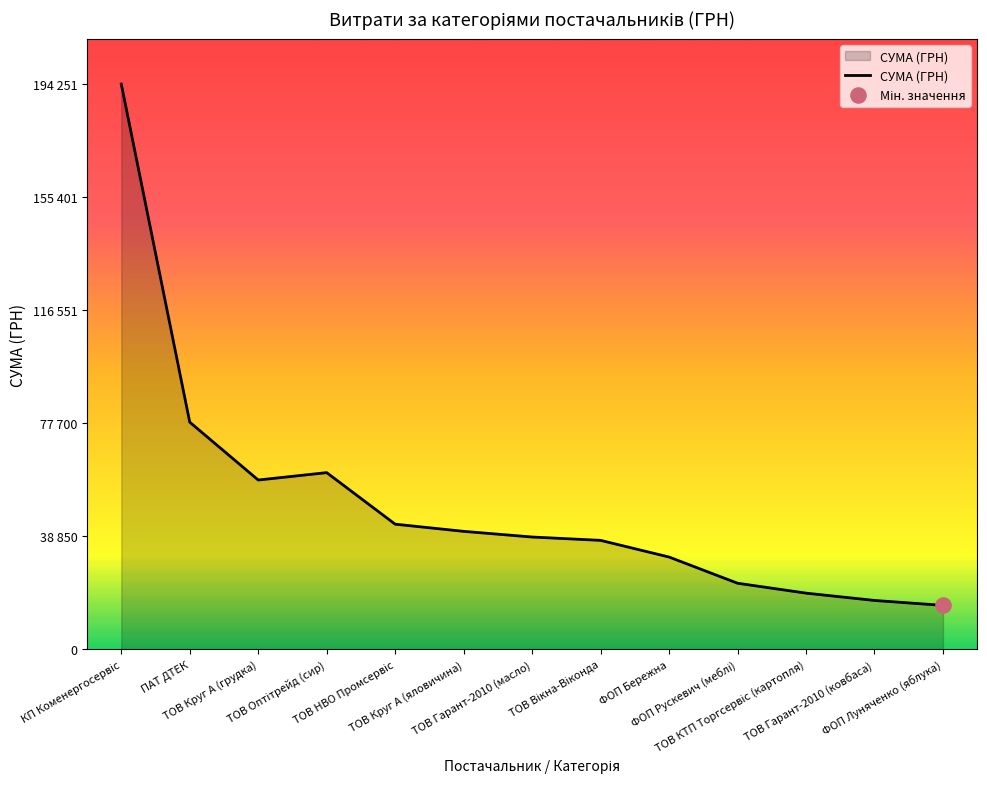

What is the change in value from КП Коменергосервіс to ФОП Луняченко (яблука)?

-179104.9